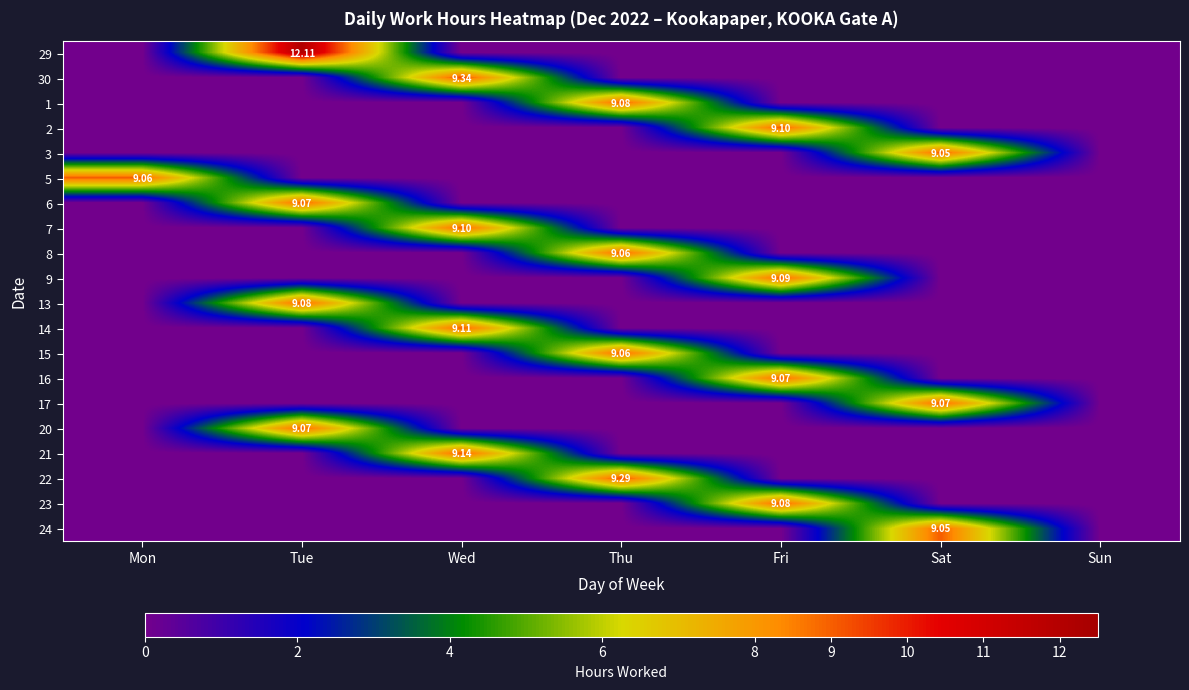

What is the total value across all series at Thu?

36.5